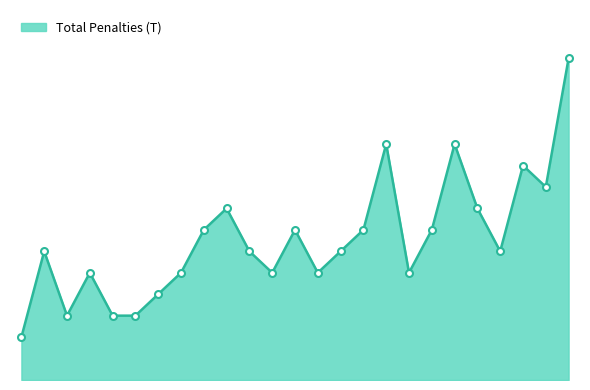

Is this an area chart (filled region under the line)?

Yes